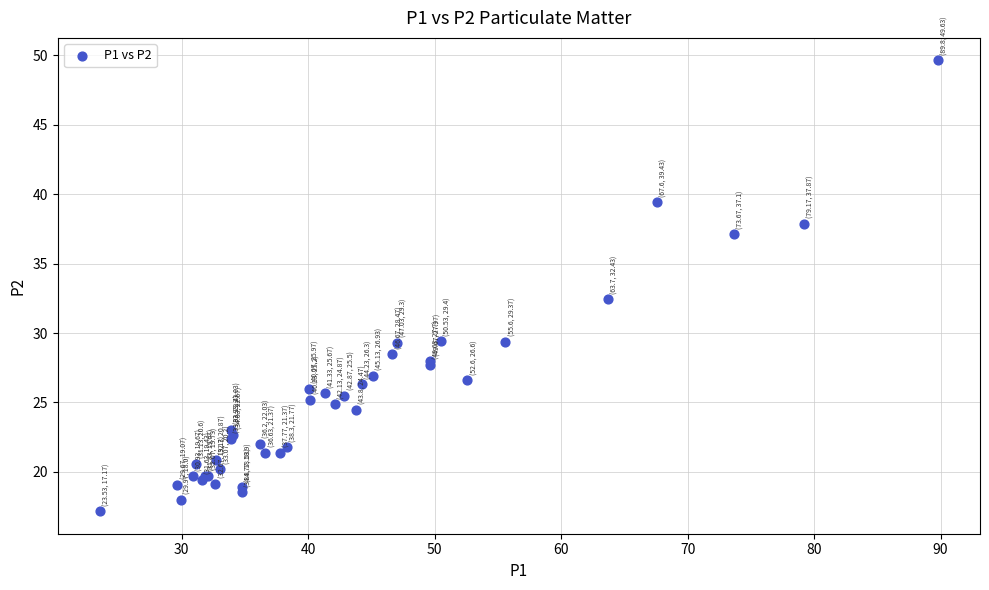

What Y value in the scatter plot is closest to 33?

32.4